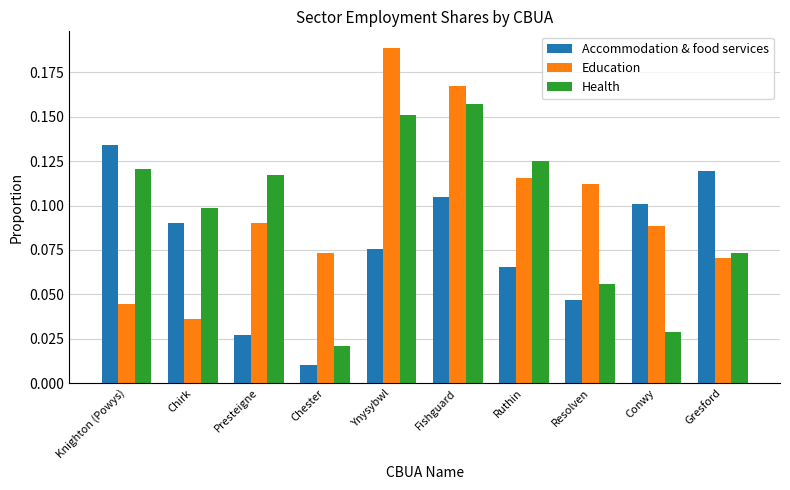

How many bars are there in each group?

3